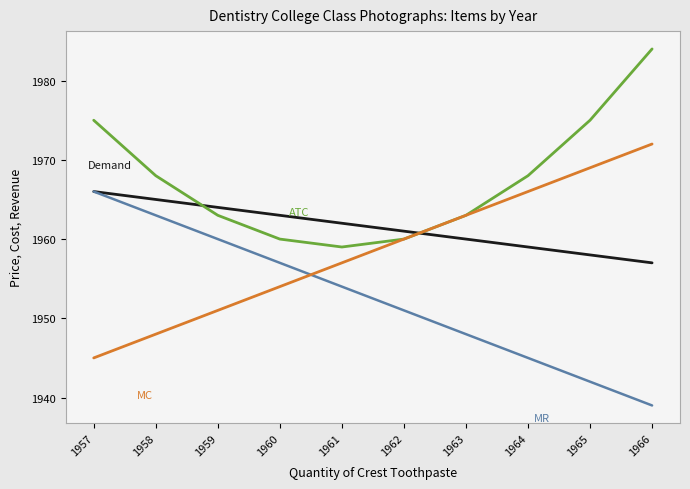

What is the difference between the highest and lowest values at 1966?

45